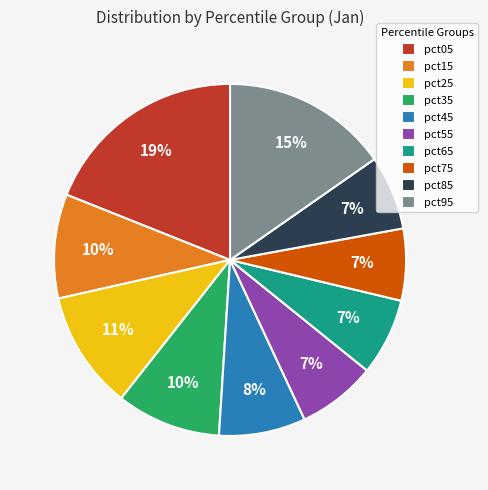

Is the sum of pct85 and pct75 greater than half?

No